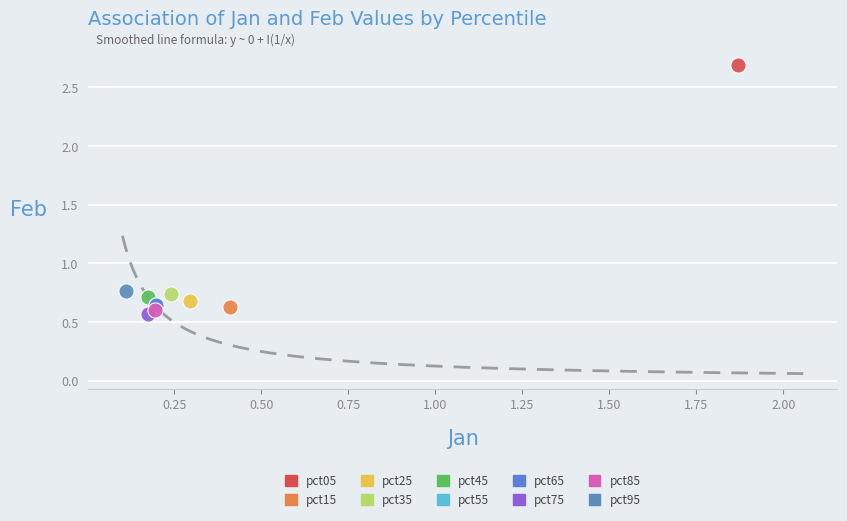

What are all the series names shown in the legend?

pct05, pct15, pct25, pct35, pct45, pct55, pct65, pct75, pct85, pct95